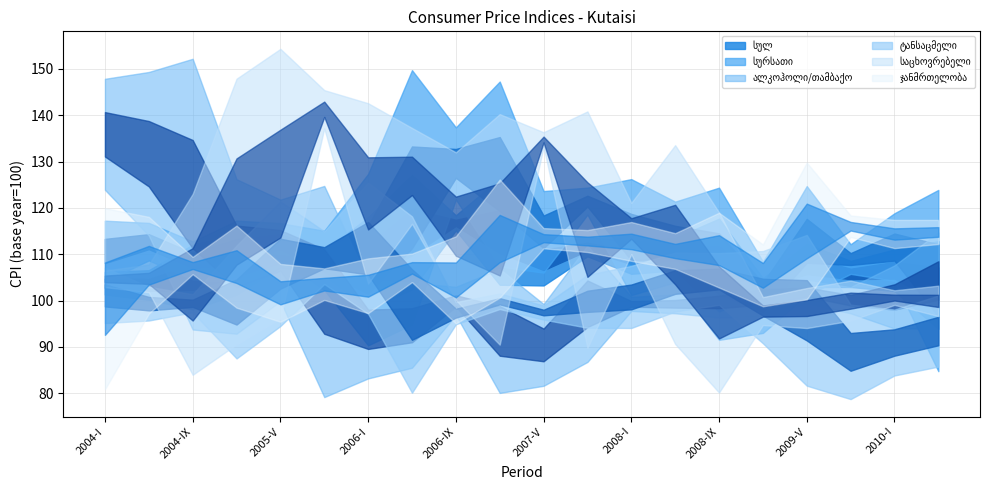

What is the label of the 18th point from the right?

2004-IX